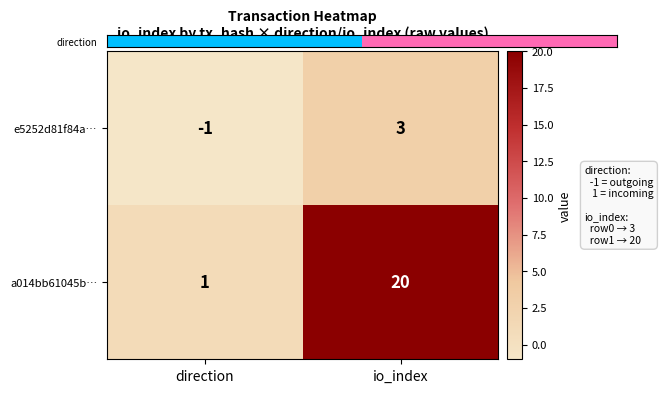

Is it true that e5252d81f84a… equals 1 at io_index?

False